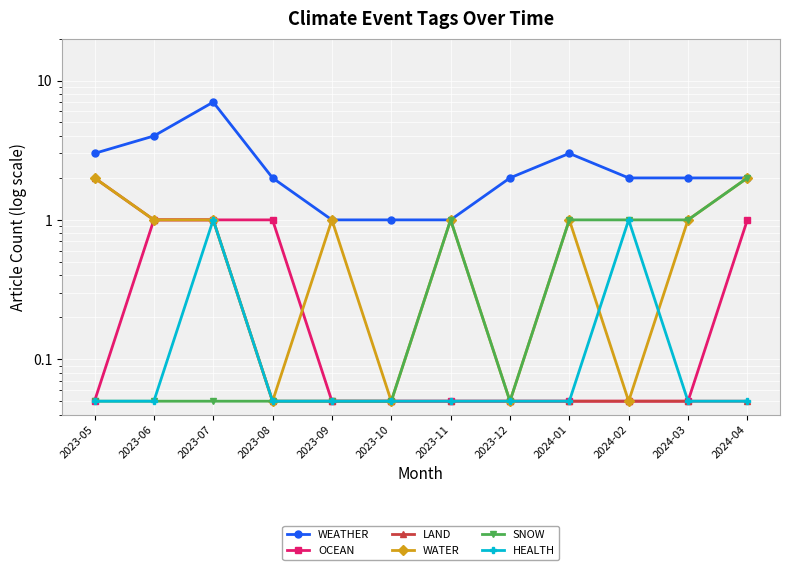

Is the value of LAND at 2023-05 greater than the value of WATER at 2023-12?

Yes